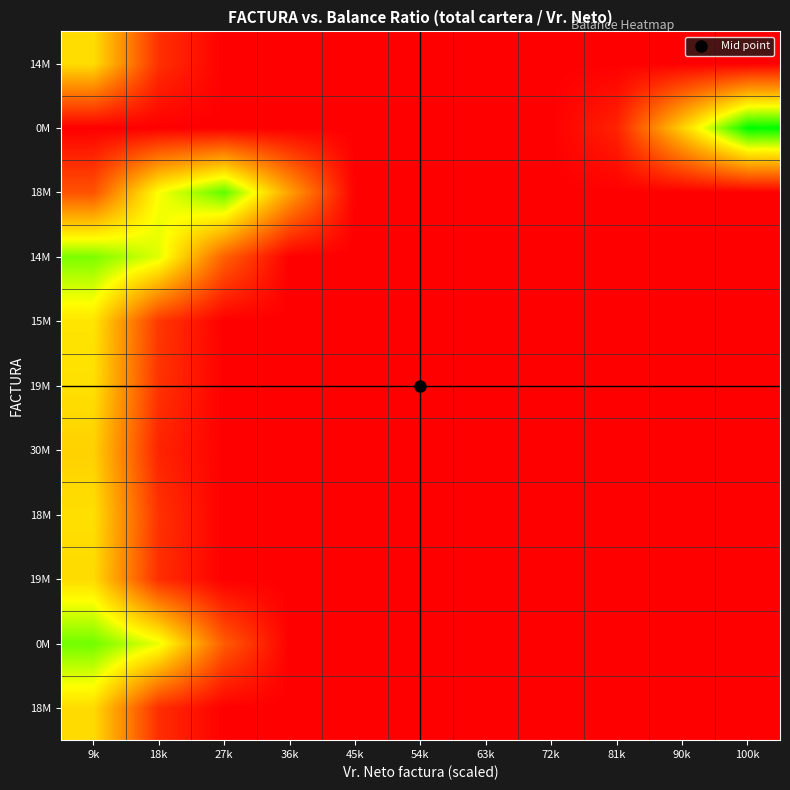

Which label corresponds to the smallest value in the chart?

27k